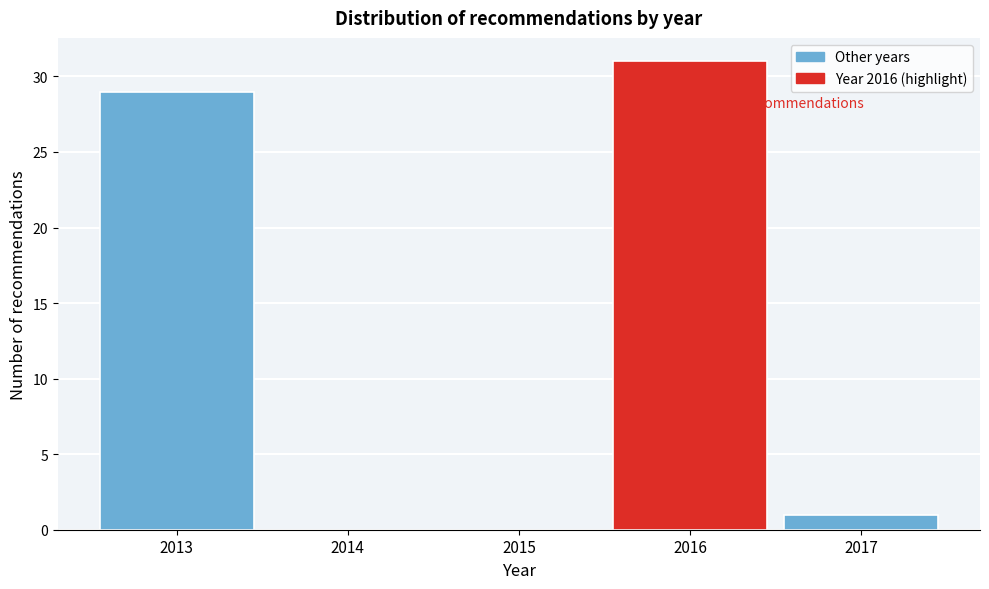

Reading left to right, list all the values displayed in this chart.

2013=29	2014=0	2015=0	2016=31	2017=1